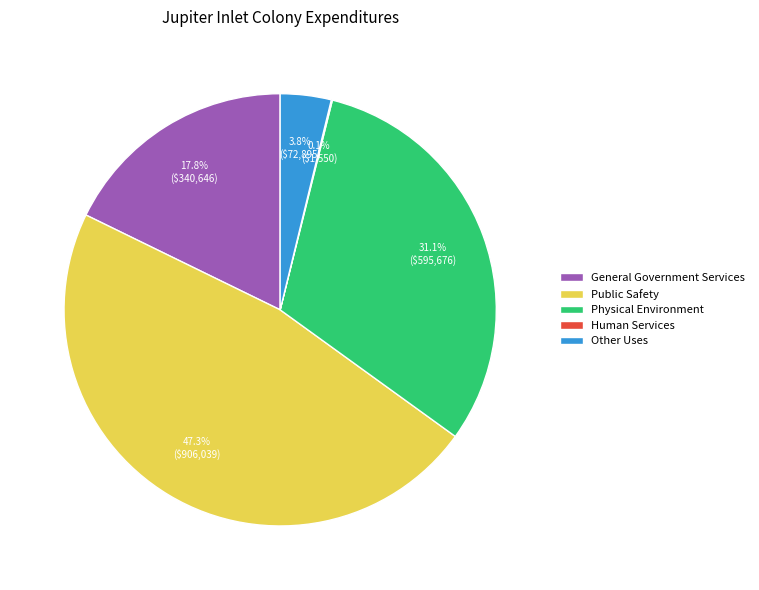

Does General Government Services account for over 50% of the chart?

No